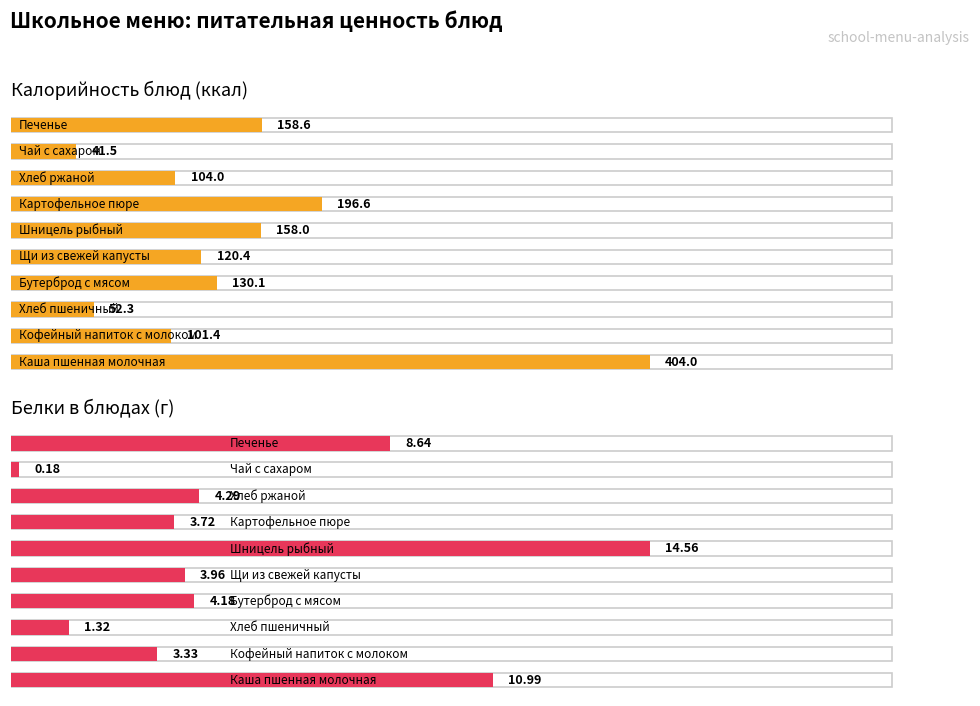

How many values in the Белки series exceed 4?

5